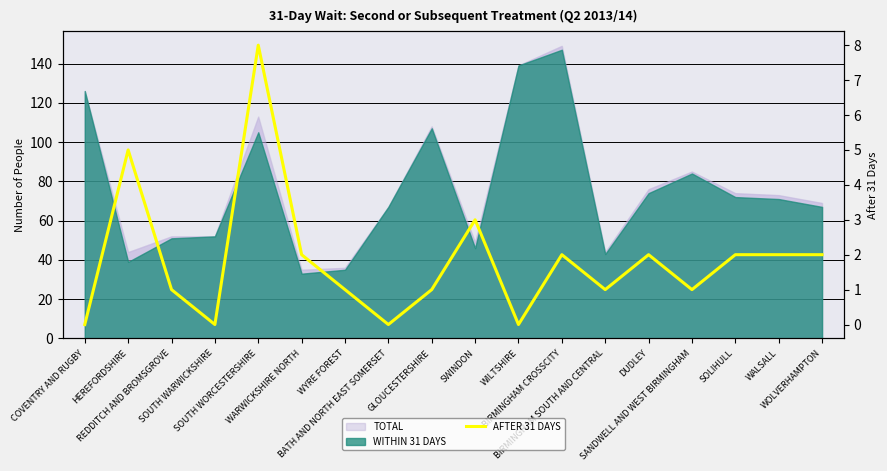

Is it true that the value at BATH AND NORTH EAST SOMERSET is 3?

False